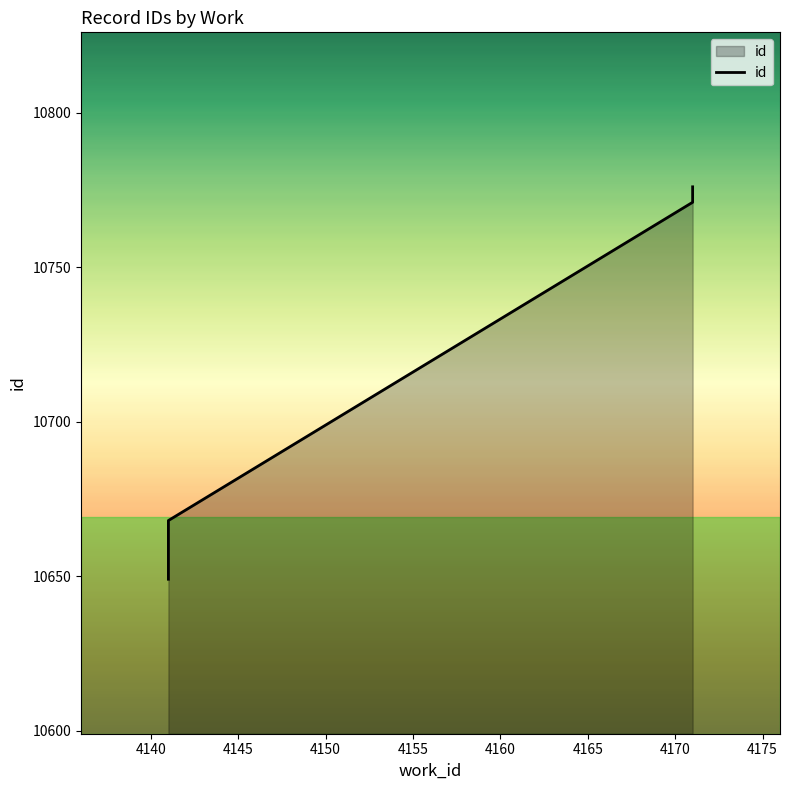

The chart shows a value of 5985 at 4150. True or false?

False